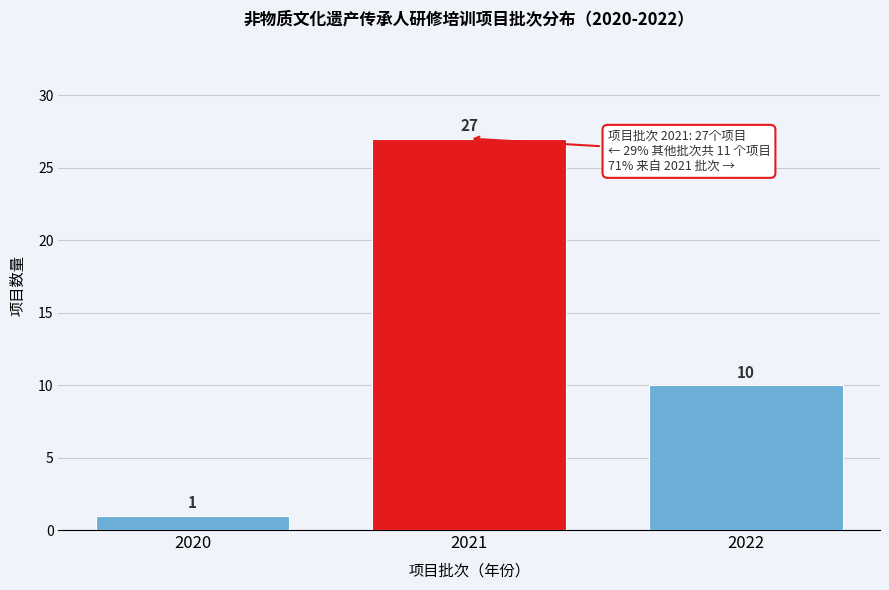

Reading left to right, list every bar in this chart as the range it spans on the x-axis followed by its height.

2019.5 to 2020.5: 1
2020.5 to 2021.5: 27
2021.5 to 2022.5: 10